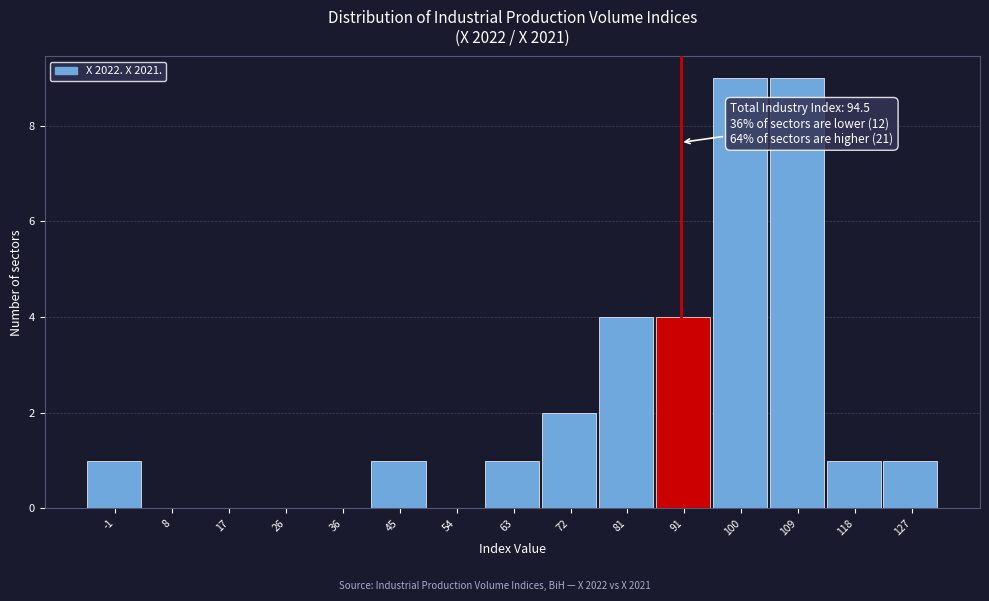

Reading right to left, list all the values displayed in this chart.

127=1	118=1	109=9	100=9	91=4	81=4	72=2	63=1	54=0	45=1	36=0	26=0	17=0	8=0	-1=1